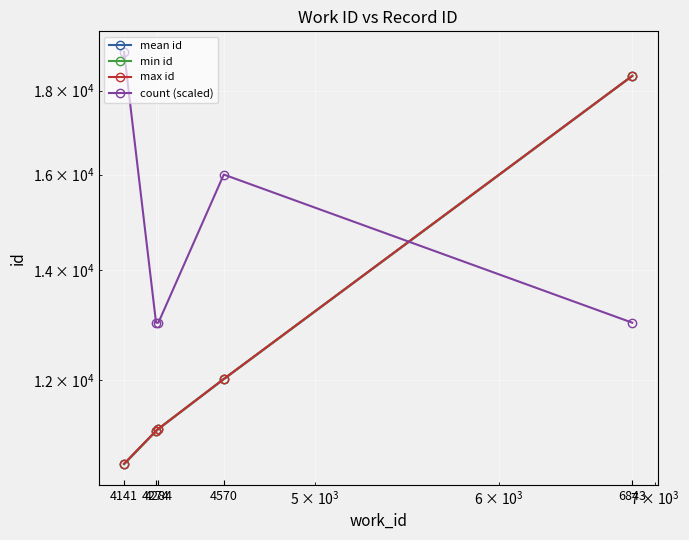

How many lines are shown in the chart?

4